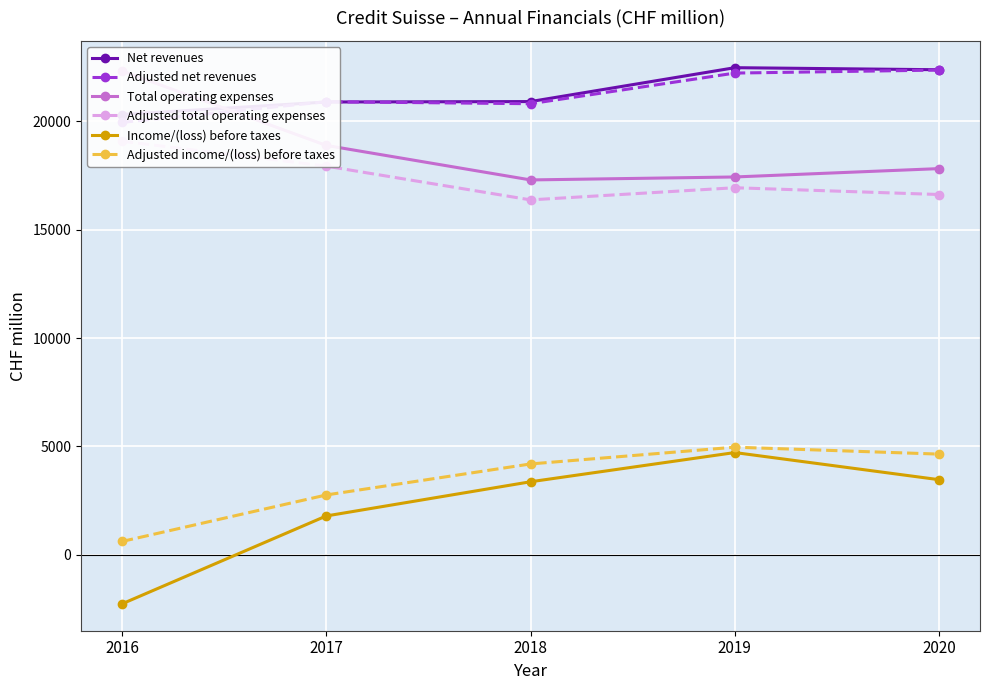

Is it true that Adjusted net revenues equals 20821 at 2018?

True